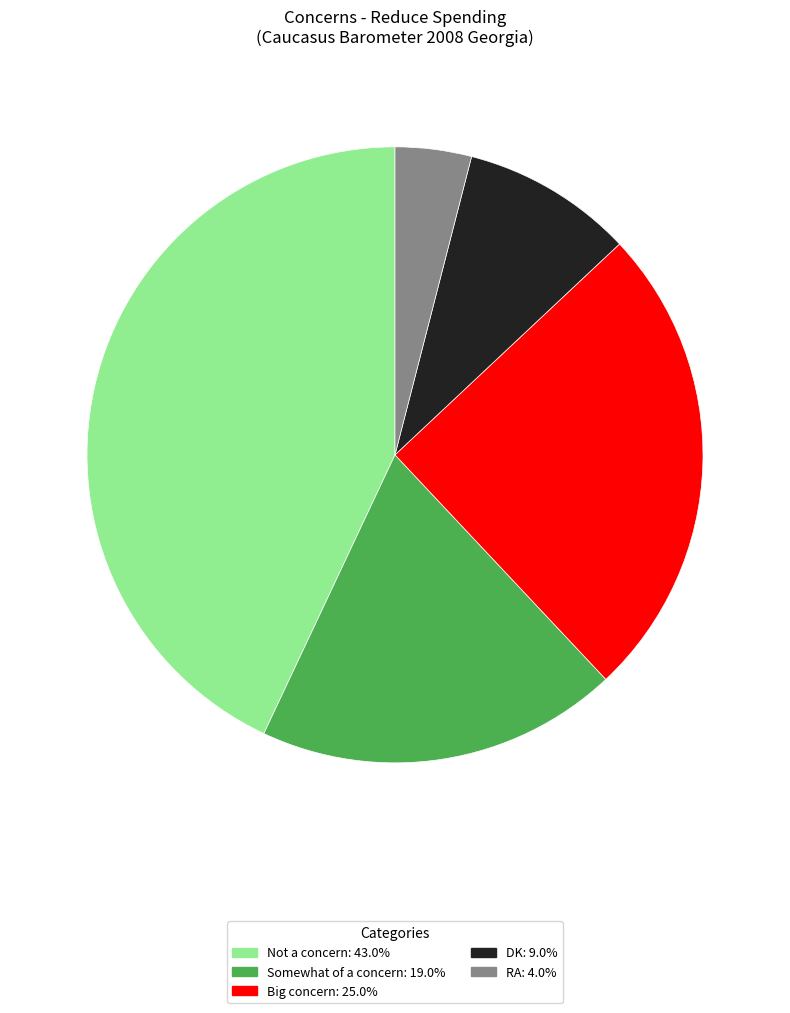

Which category has the biggest portion of the pie?

Not a concern